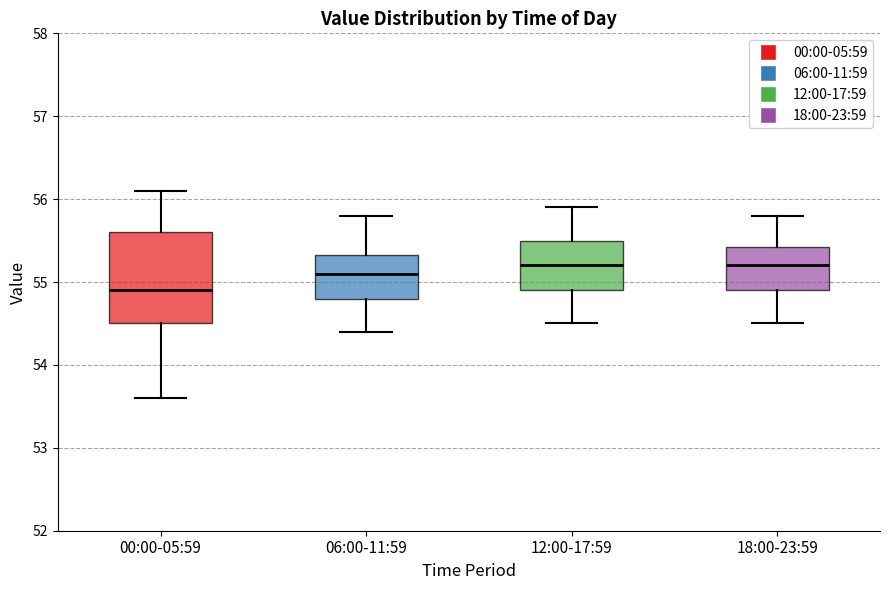

Which box's median line is the lowest?

00:00-05:59